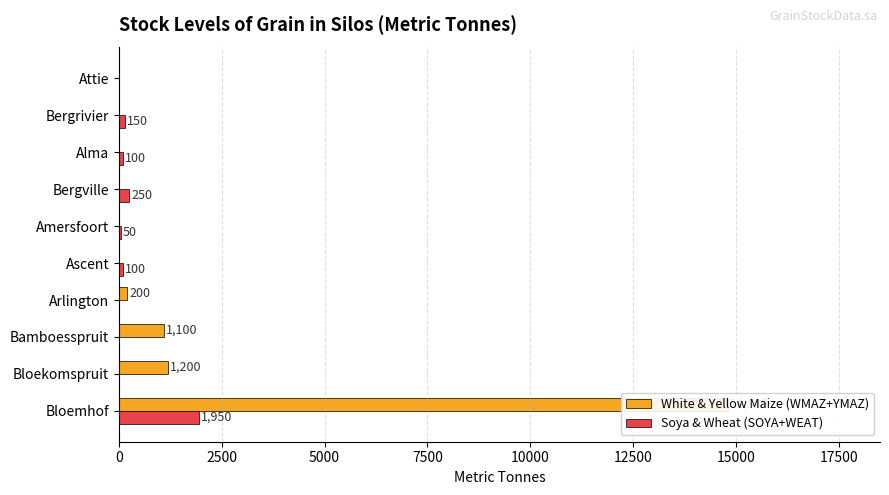

Reading left to right, list all the values displayed in this chart.

White & Yellow Maize (WMAZ+YMAZ): 14800	1200	1100	200	0	0	0	0	0	0
Soya & Wheat (SOYA+WEAT): 1950	0	0	0	100	50	250	100	150	0